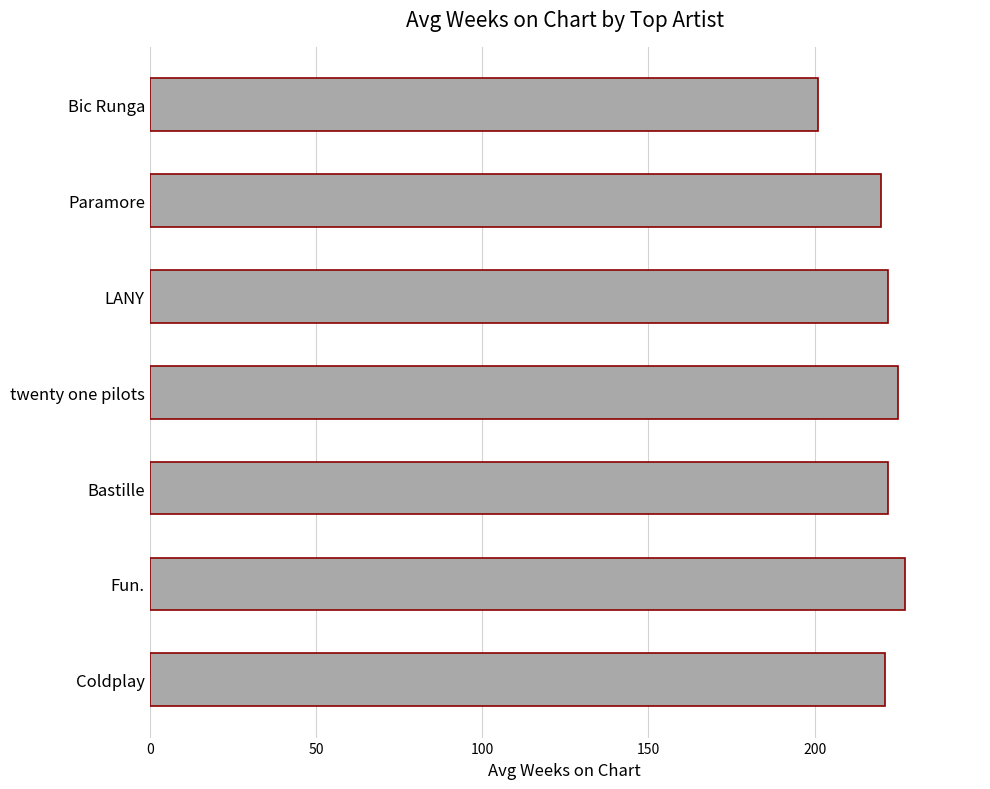

Does the chart contain any negative values?

No